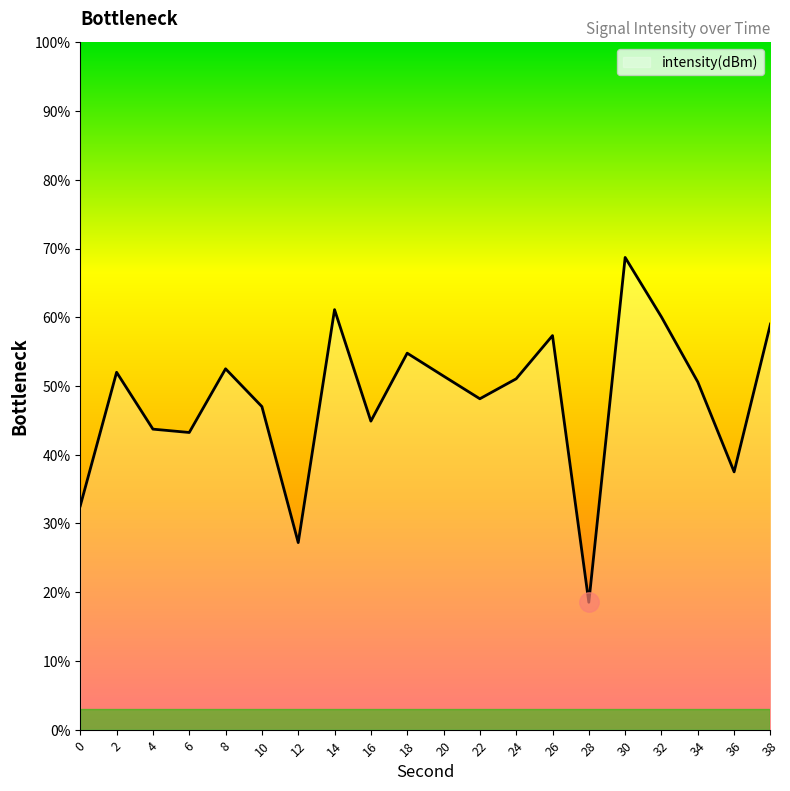

What is the ratio of the value at 20 to the value at 32?

0.9